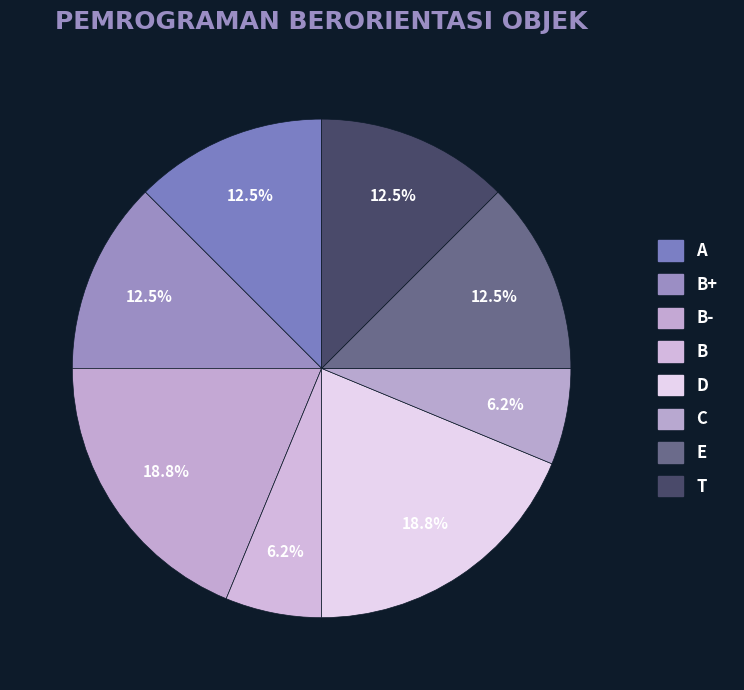

How many slices are in this pie chart?

8